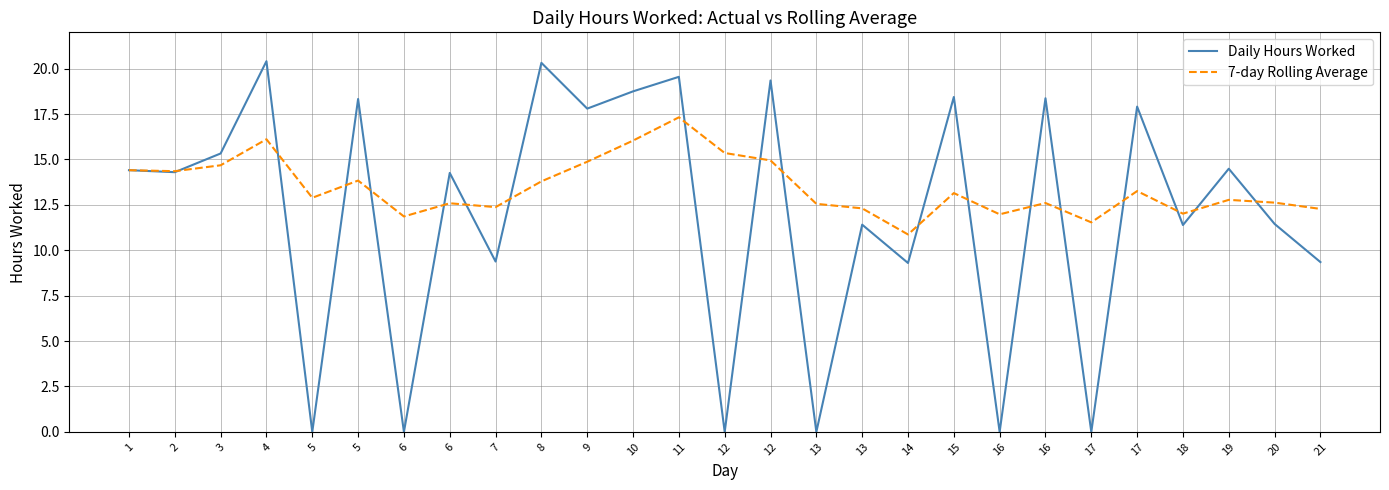

Is the value of Daily Hours Worked at 13 greater than the value of 7-day Rolling Average at 17?

No